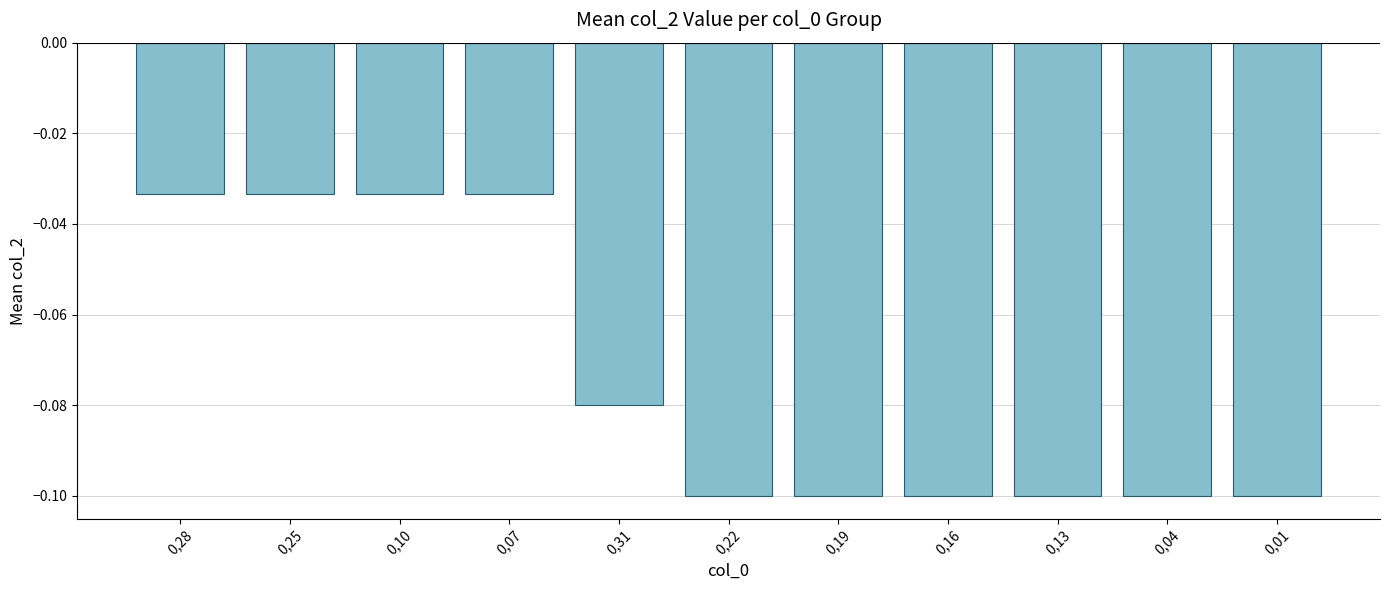

The value at 0,16 is -0.0. True or false?

False